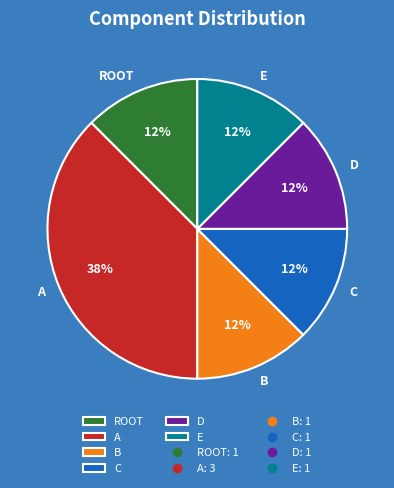

The A slice represents 46% of the pie. True or false?

False